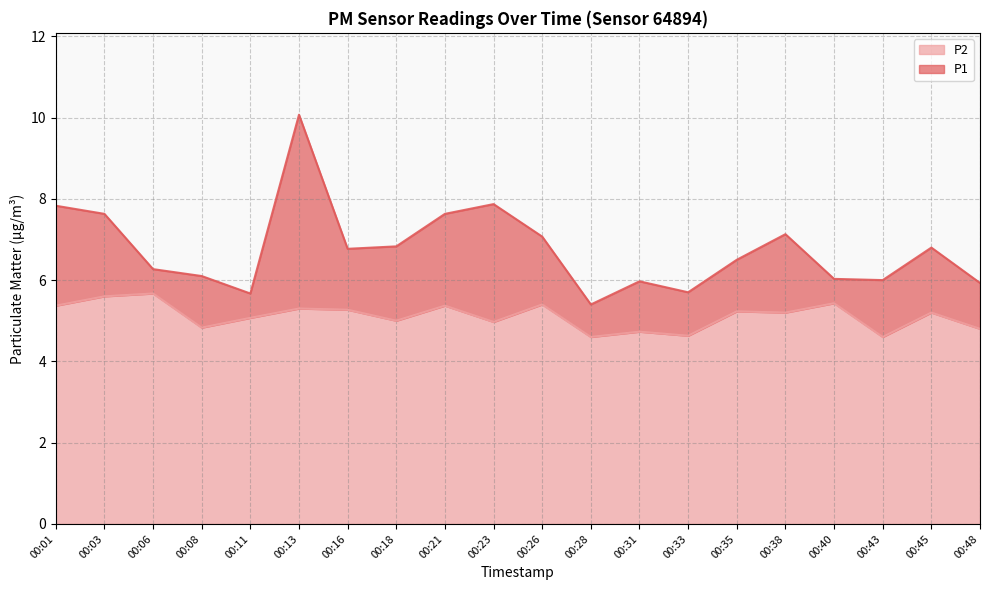

What is the difference between the maximum and second lowest values in the P1 series?

4.4